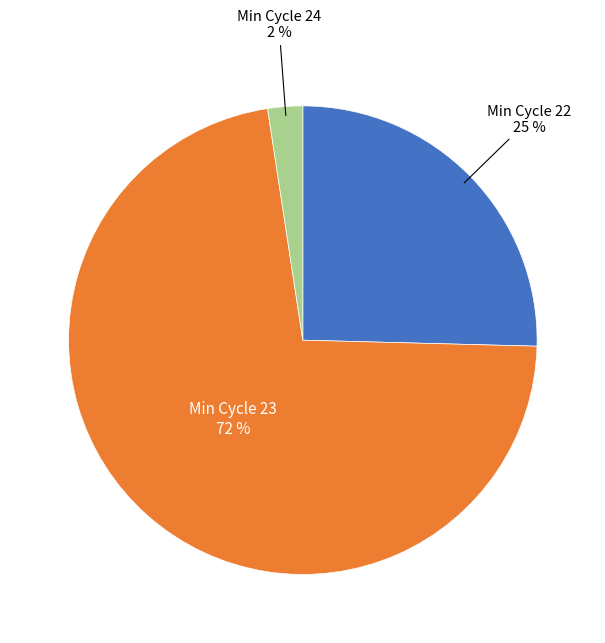

Count the number of slices in the pie.

3